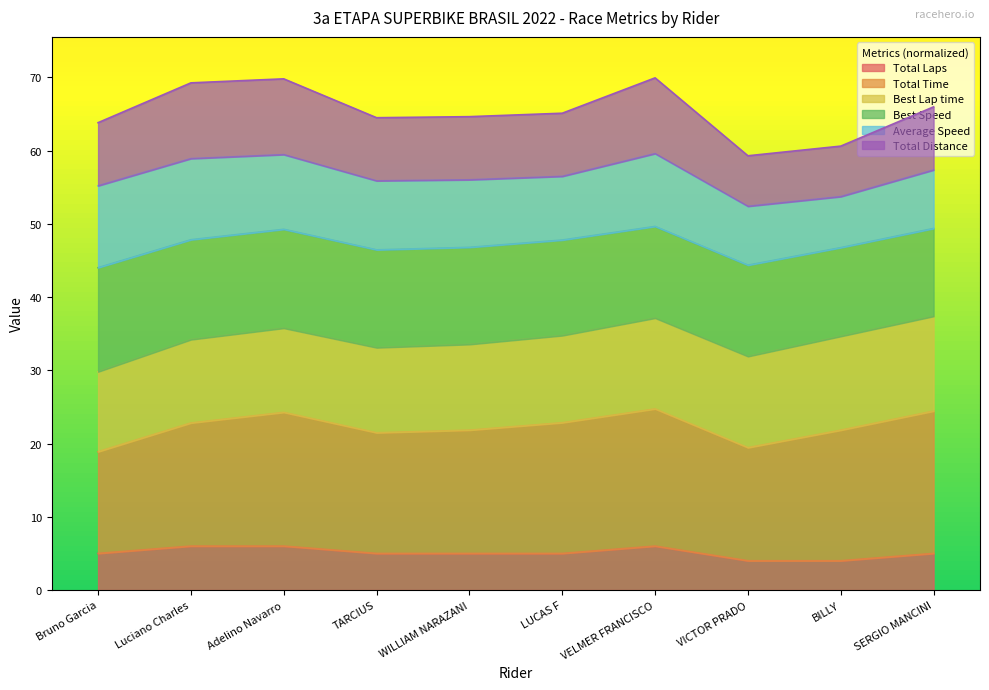

What is the average value of the Total Laps series?

5.1